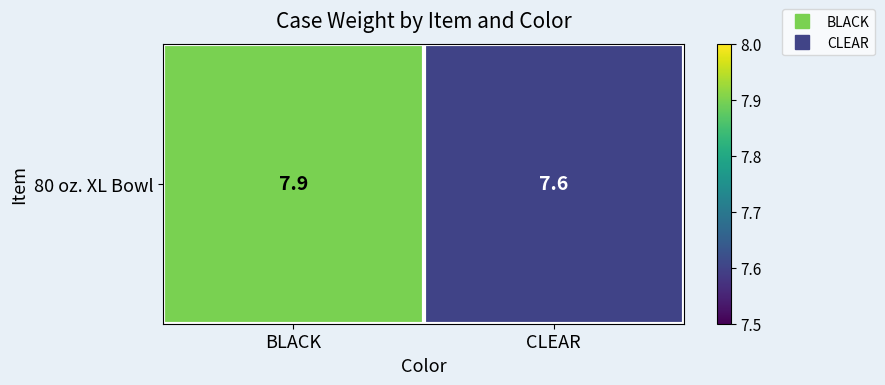

How many categories are shown in the chart?

2